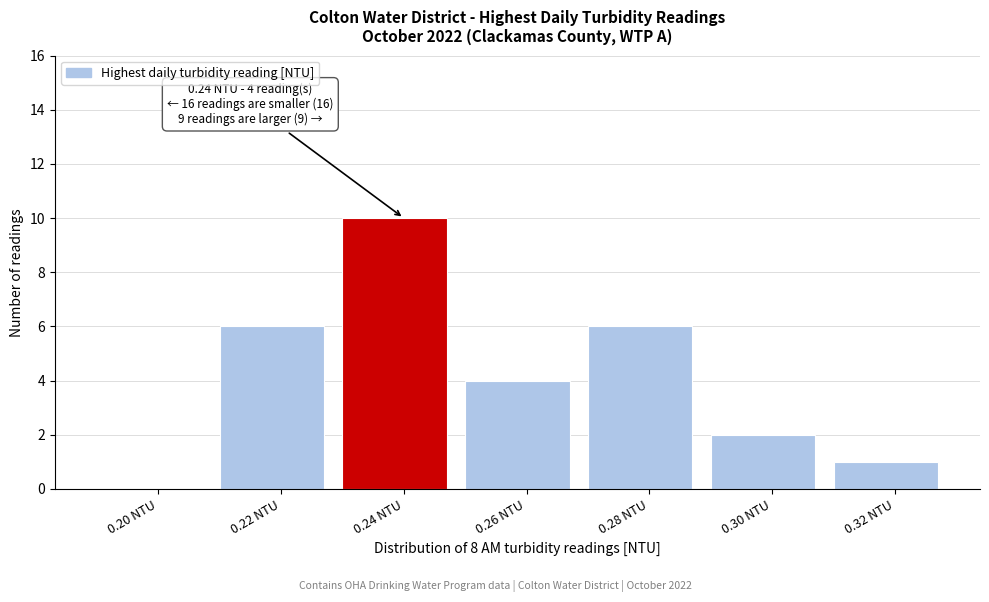

Reading left to right, what are all the values shown in this chart?

0.20 NTU=0	0.22 NTU=6	0.24 NTU=10	0.26 NTU=4	0.28 NTU=6	0.30 NTU=2	0.32 NTU=1